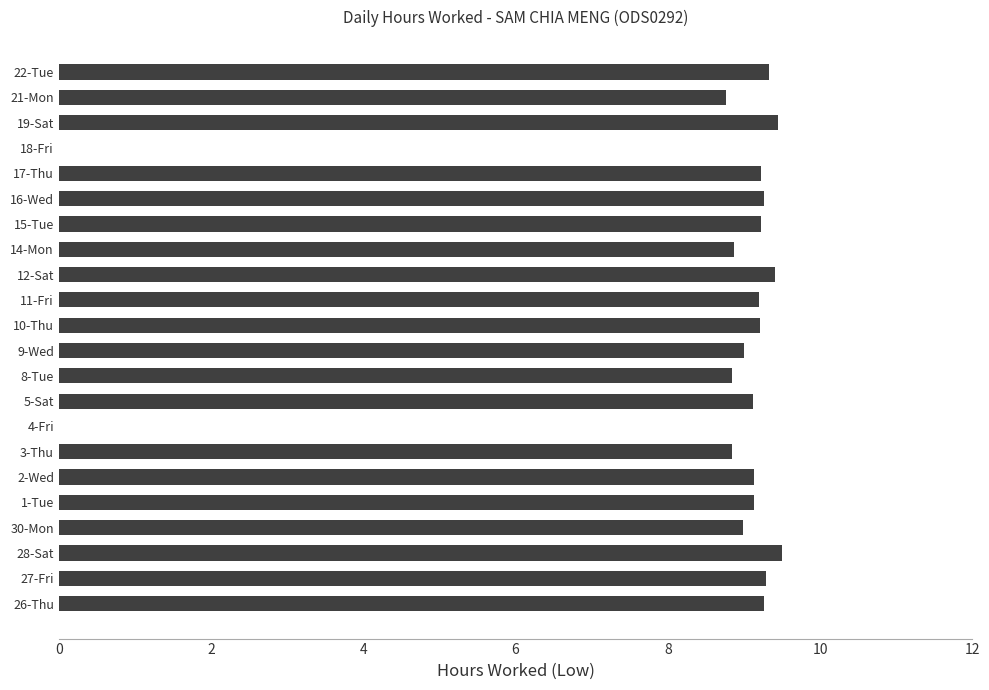

What is the maximum value shown in the chart?

9.5